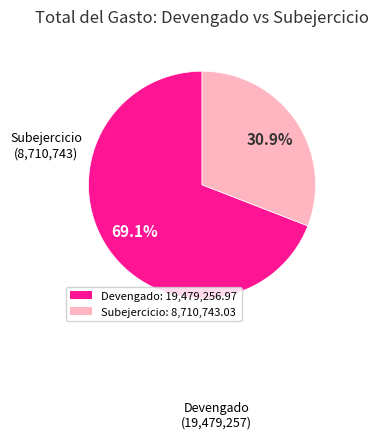

What is the ratio of the value at Devengado to the value at Subejercicio?

2.2